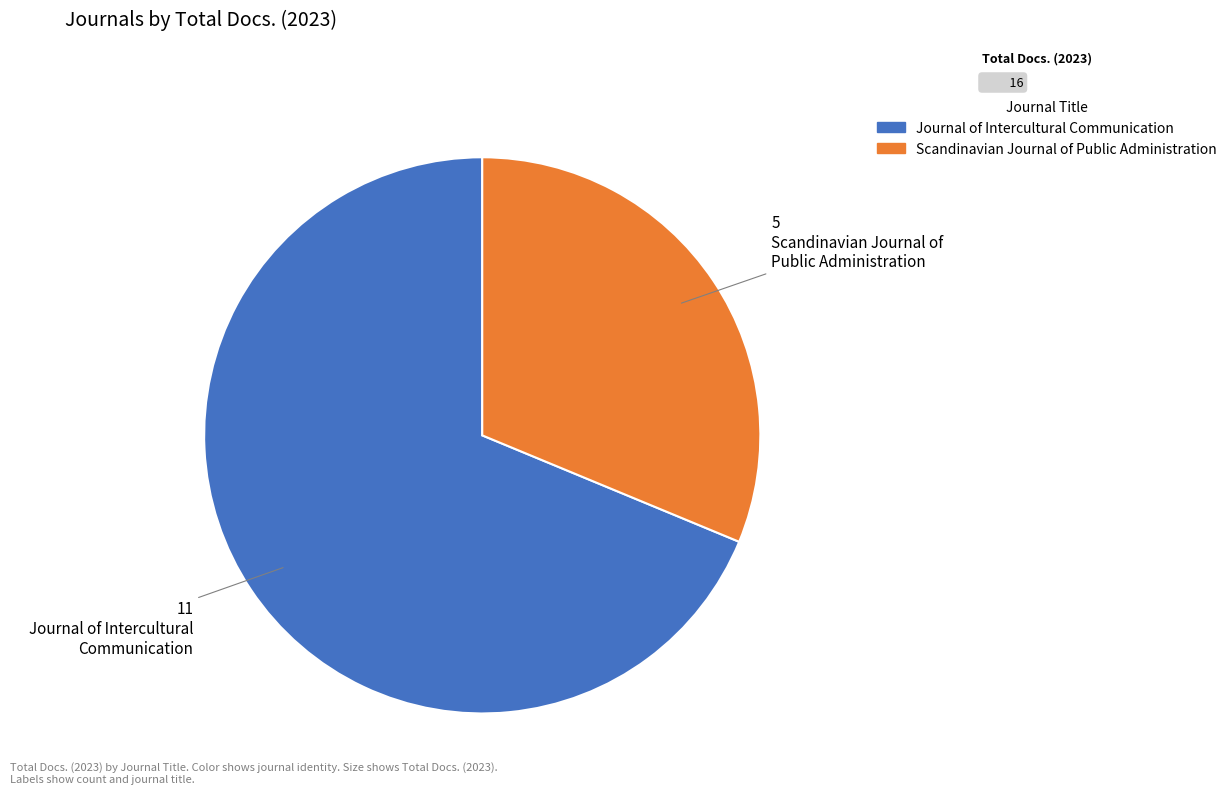

Is there any slice that represents more than half of the pie?

Yes